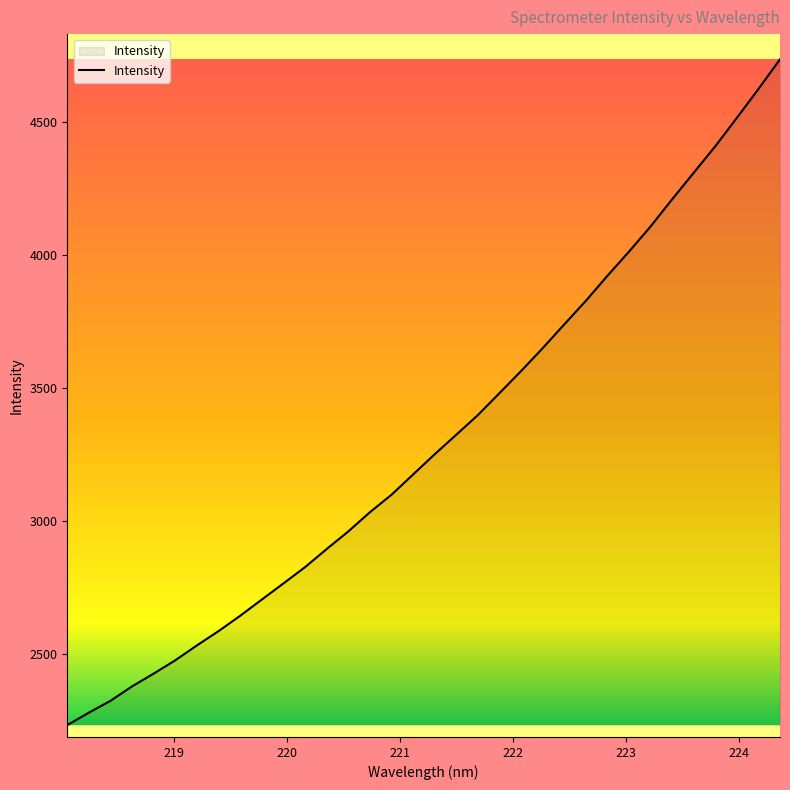

What is the greatest value displayed?

4735.7